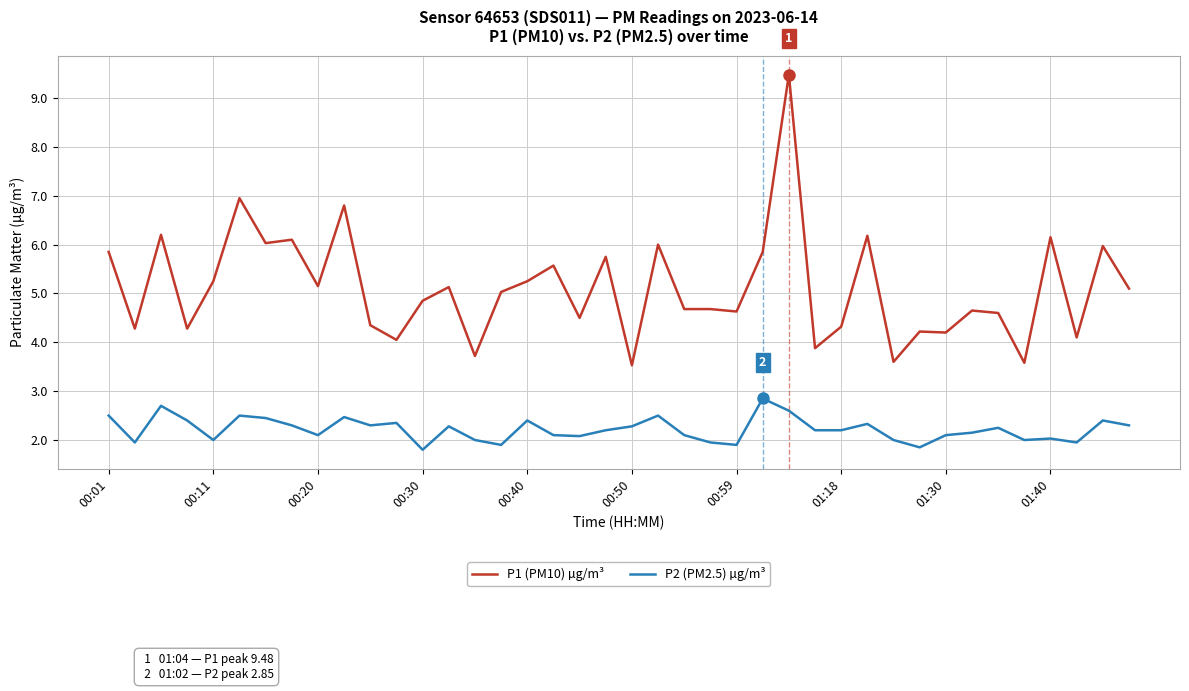

True or false: P2 (PM2.5) µg/m³ and P1 (PM10) µg/m³ cross at least once.

False